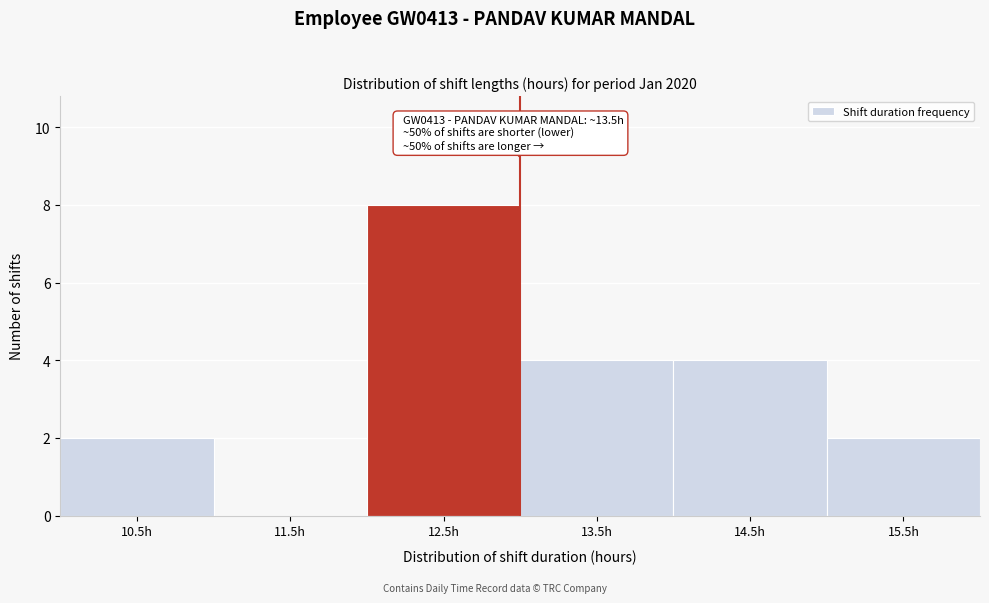

Reading left to right, extract all data points from this chart.

10.5h=2	11.5h=0	12.5h=8	13.5h=4	14.5h=4	15.5h=2